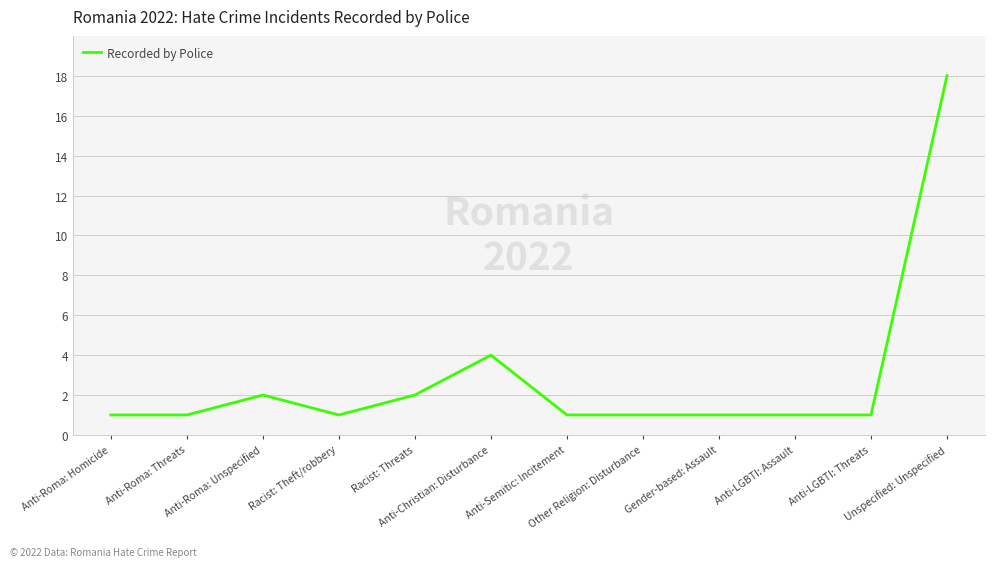

What is the difference between the maximum and minimum values?

17